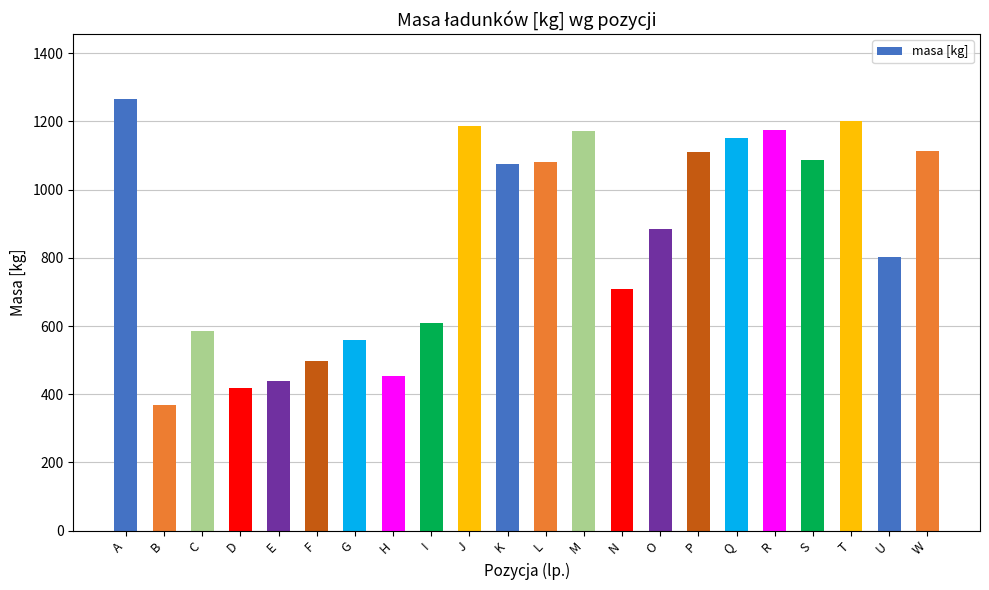

What is the change in value from H to T?

+748